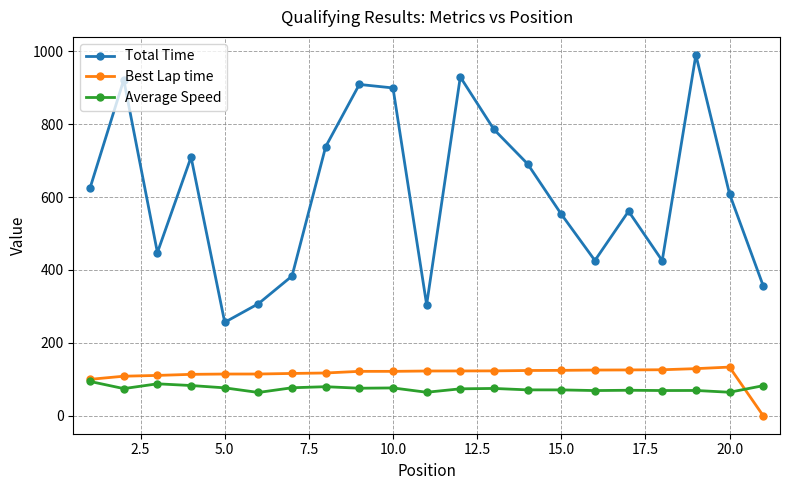

At how many categories does at least one series exceed 148?

21